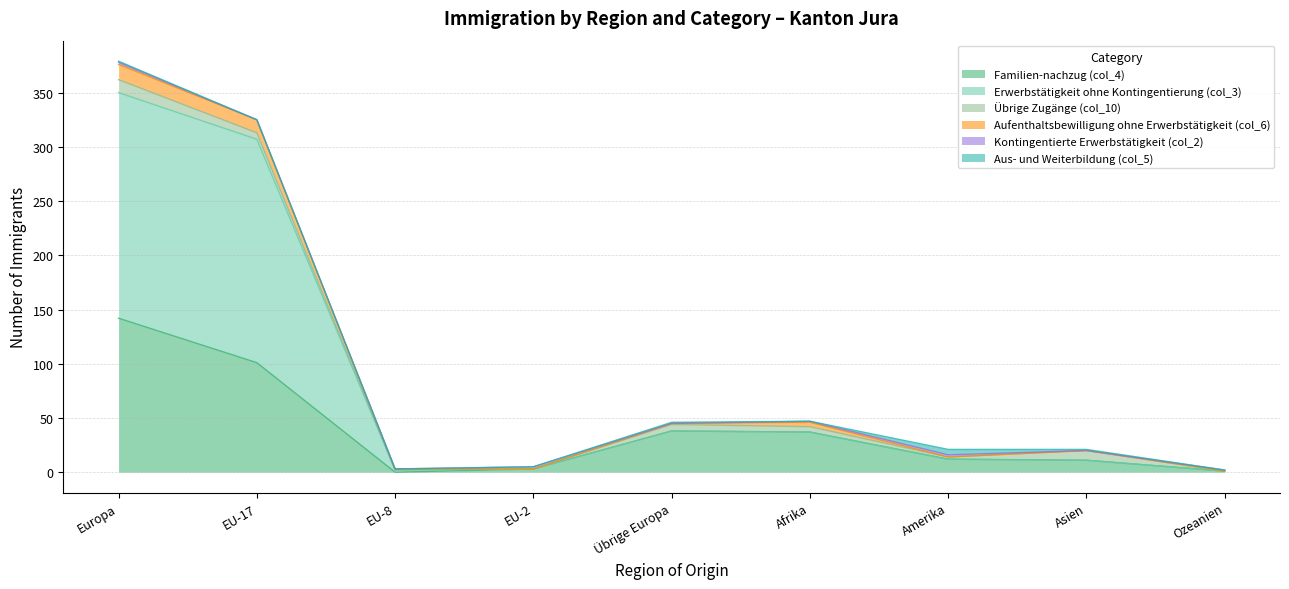

Which category has the lowest value in the Erwerbstätigkeit ohne Kontingentierung (col_3) series?

Ozeanien